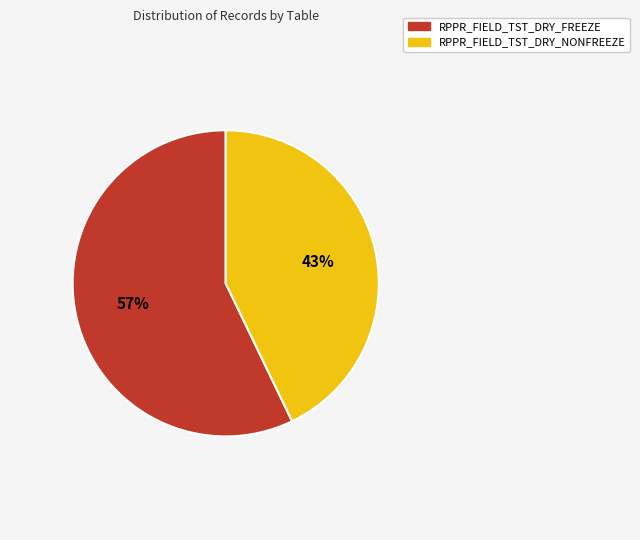

What percentage is the RPPR_FIELD_TST_DRY_FREEZE slice, to the nearest percent?

57%